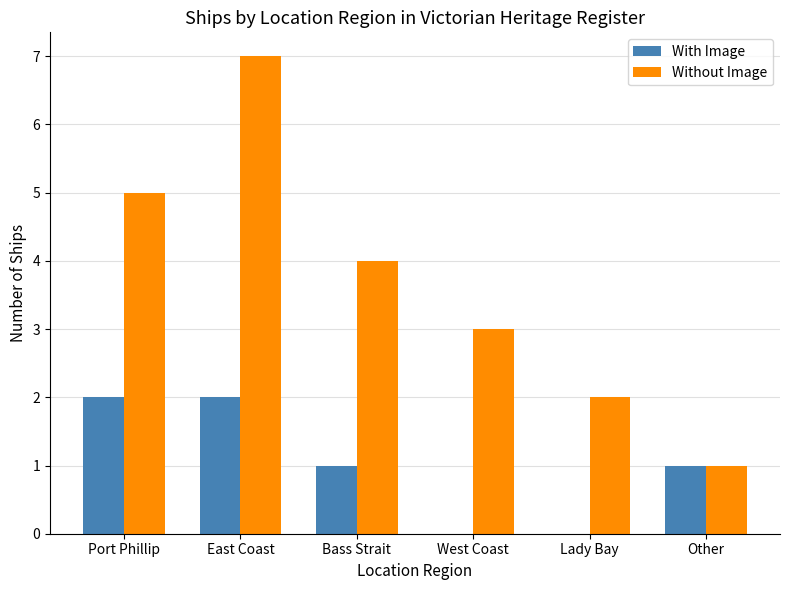

What is the sum of the With Image values at East Coast and Port Phillip?

4